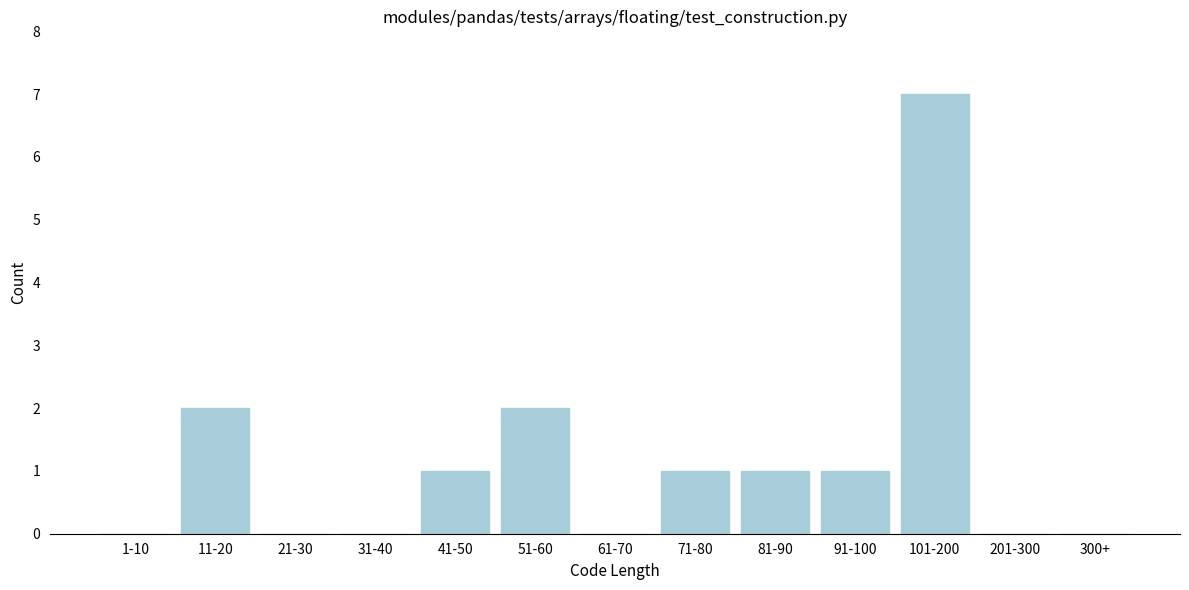

Reading right to left, what are all the values shown in this chart?

300+=0	201-300=0	101-200=7	91-100=1	81-90=1	71-80=1	61-70=0	51-60=2	41-50=1	31-40=0	21-30=0	11-20=2	1-10=0